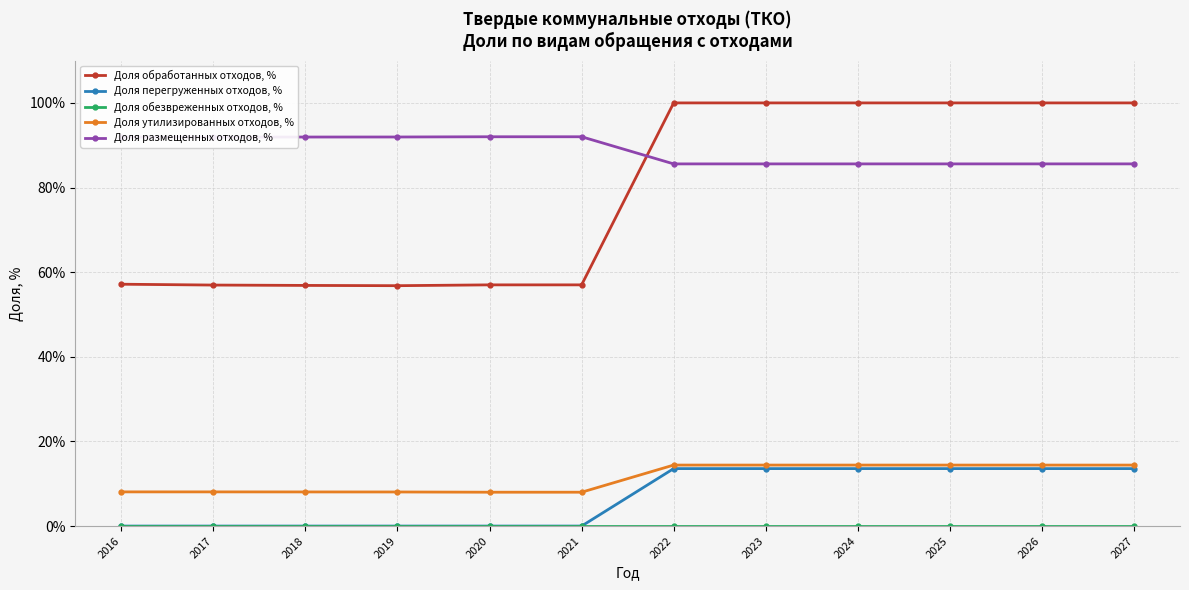

The value of Доля обработанных отходов, % at 2027 is 136.2. True or false?

False